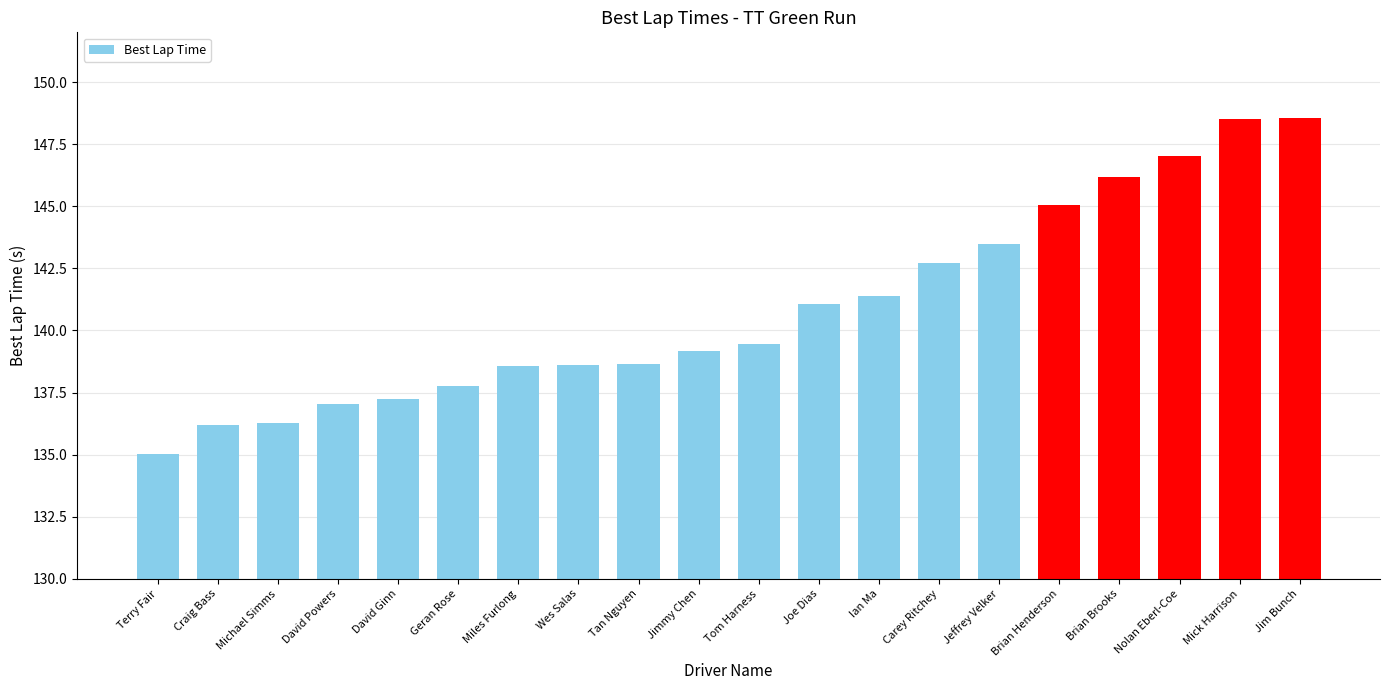

Which has a higher value, Michael Simms or Nolan Eberl-Coe?

Nolan Eberl-Coe